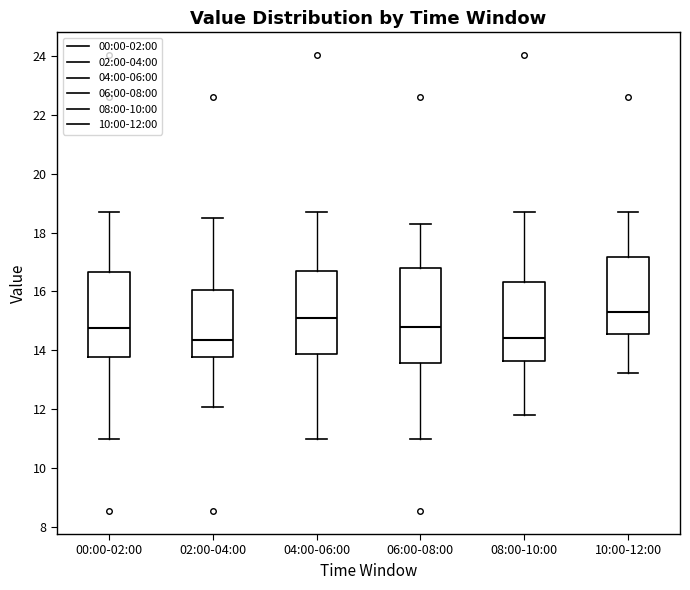

Where is the upper edge of the box for 06:00-08:00 on the y-axis? The values are not printed on the chart, so give them approximately, as read against the axis.

16.8